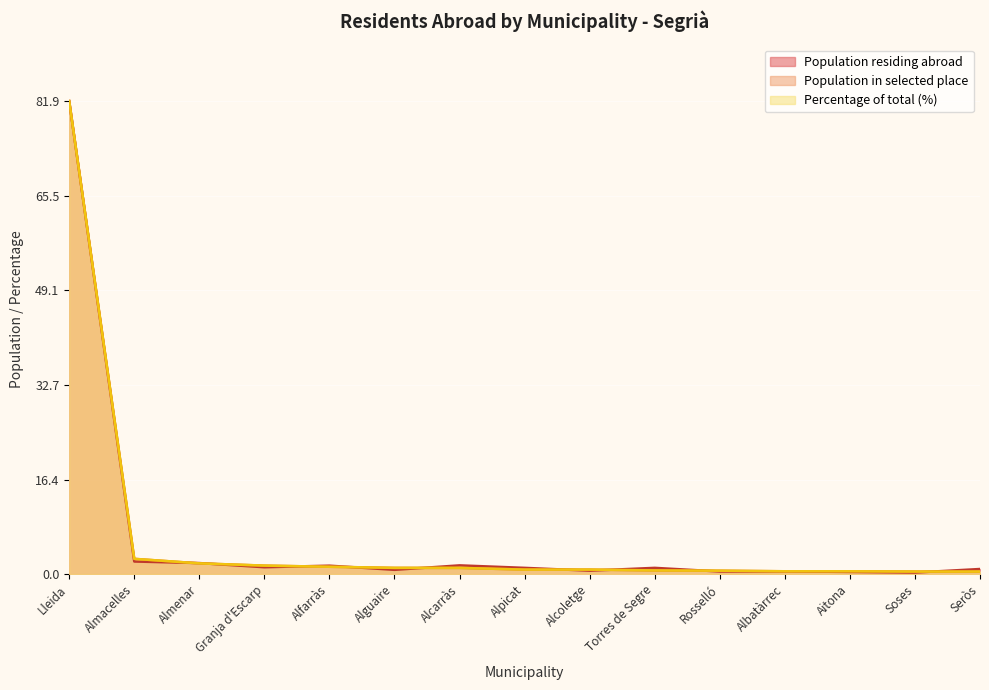

Does the chart display data point markers on the line(s)?

No